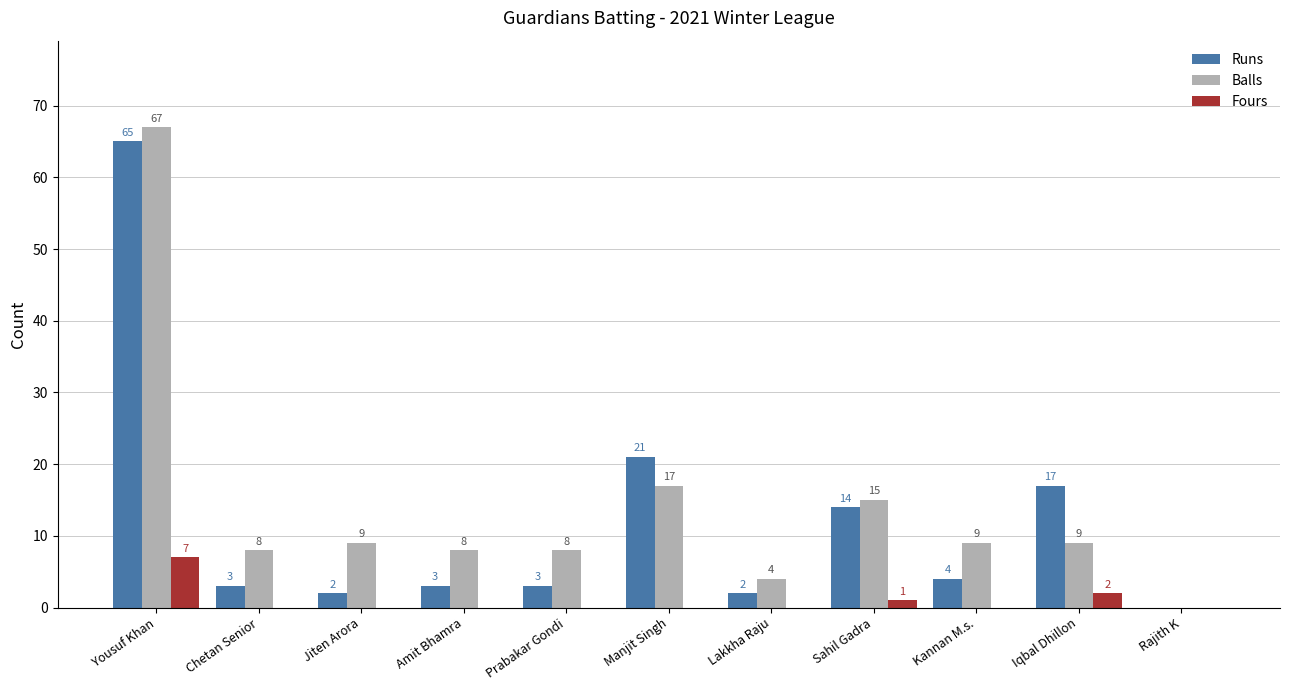

Reading left to right, list all the values displayed in this chart.

Runs: 65	3	2	3	3	21	2	14	4	17	0
Balls: 67	8	9	8	8	17	4	15	9	9	0
Fours: 7	0	0	0	0	0	0	1	0	2	0